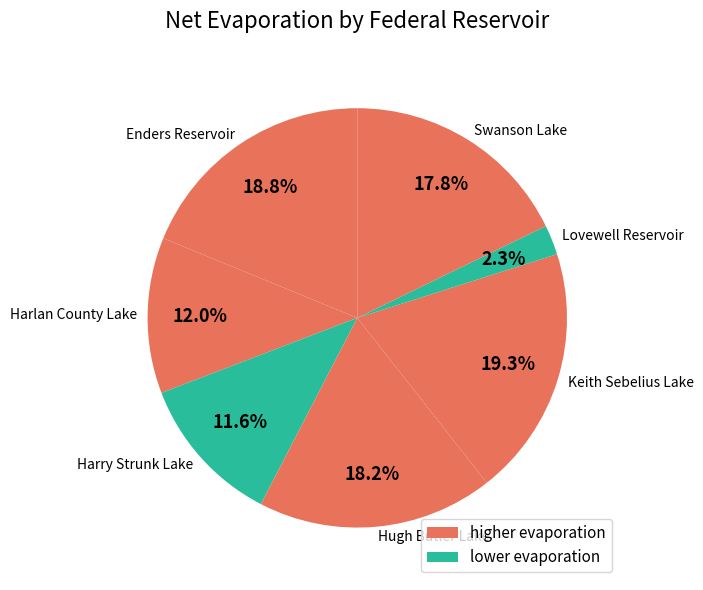

What percentage is the Lovewell Reservoir slice, to the nearest percent?

2%